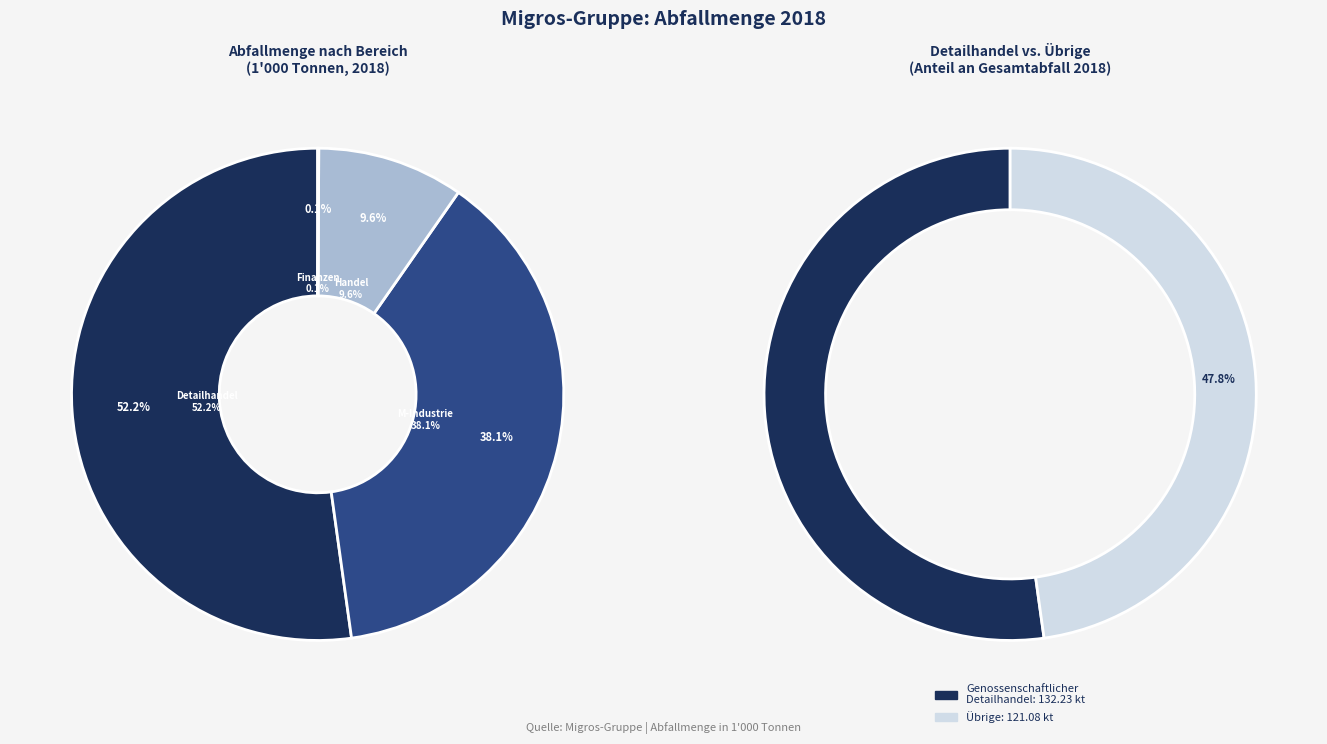

What is the change in value from Genossenschaftlicher Detailhandel to Finanzdienstleistungen und Reisen?

-132.0